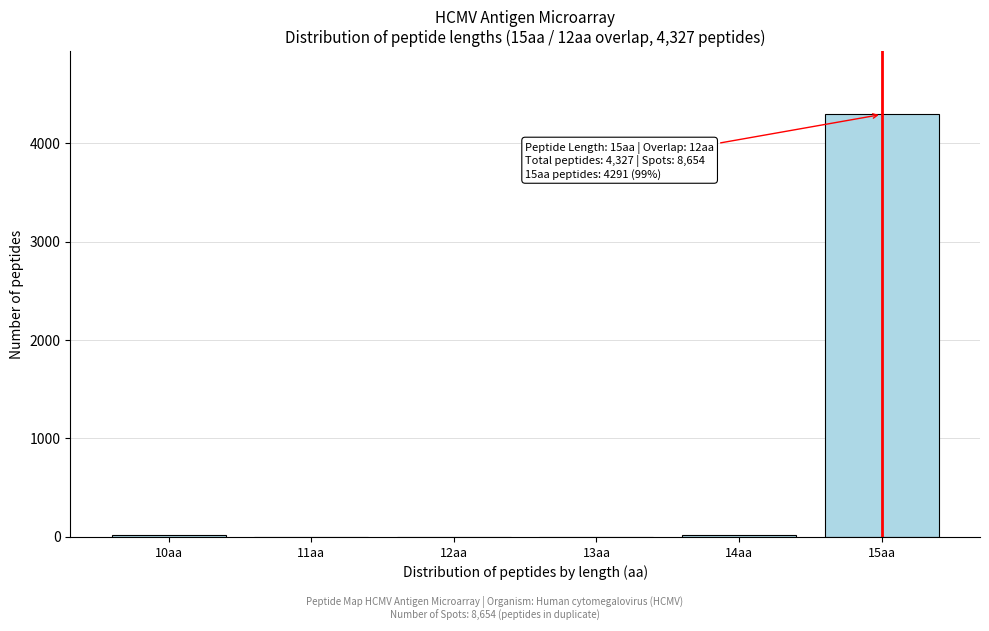

Over which range of the x-axis is the bar tallest?

14.5 to 15.5